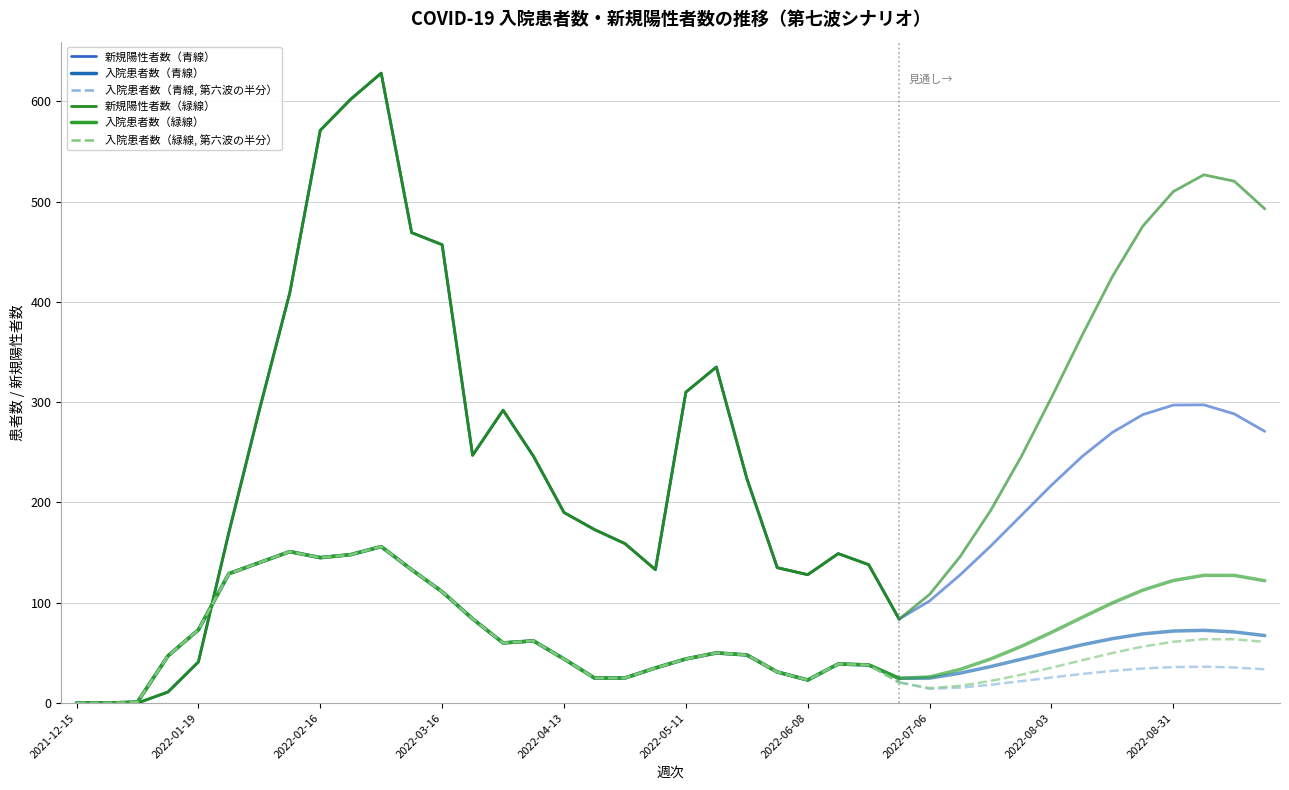

What is the difference between the maximum and minimum values in the 入院患者数（青線, 第六波の半分） series?

156.0